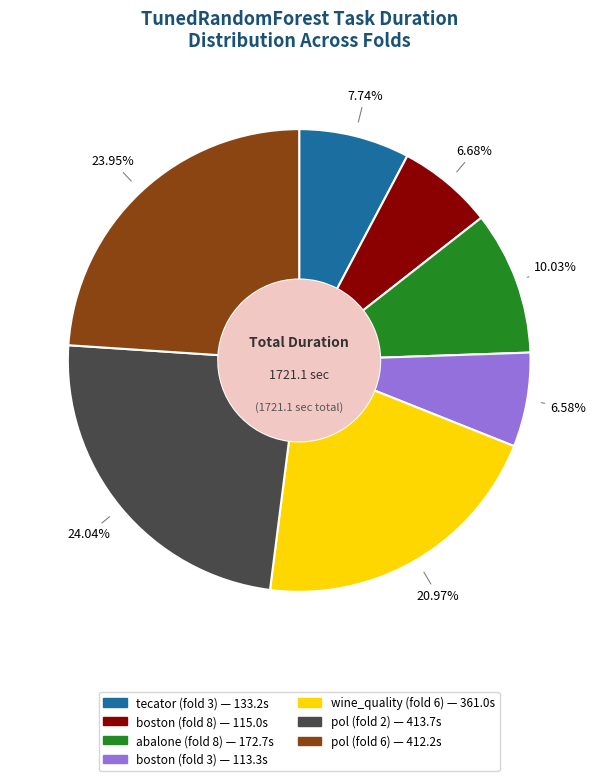

Do abalone (fold 8) and boston (fold 8) together represent more than half of the pie?

No